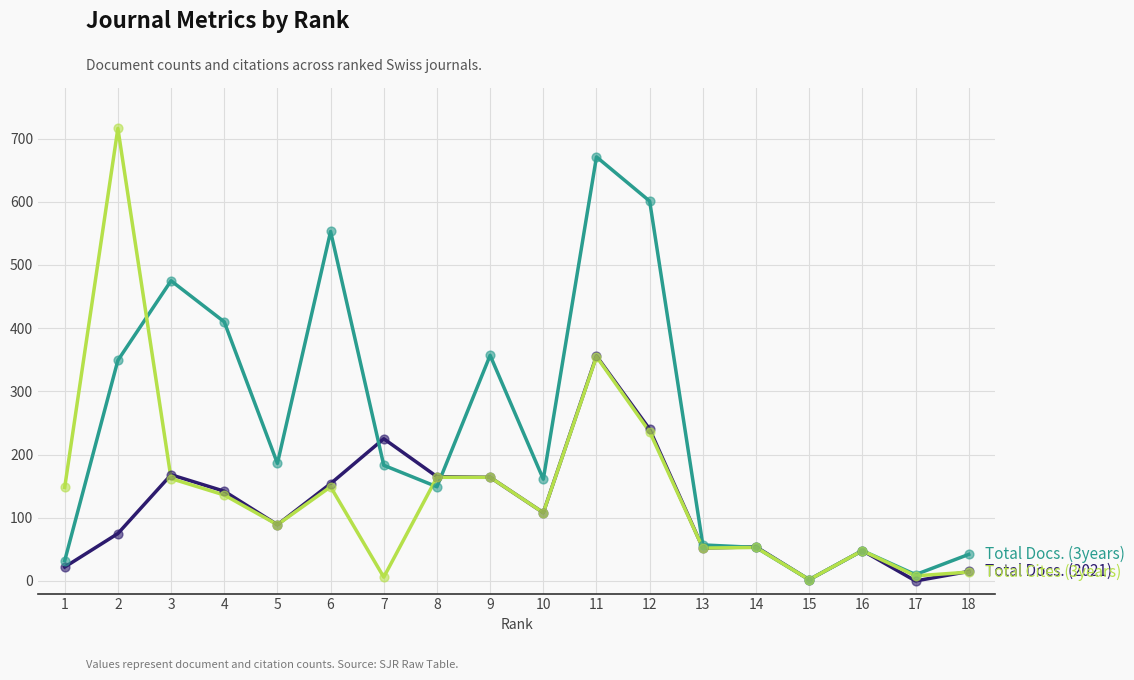

At which category is the sum across all series the highest?

11